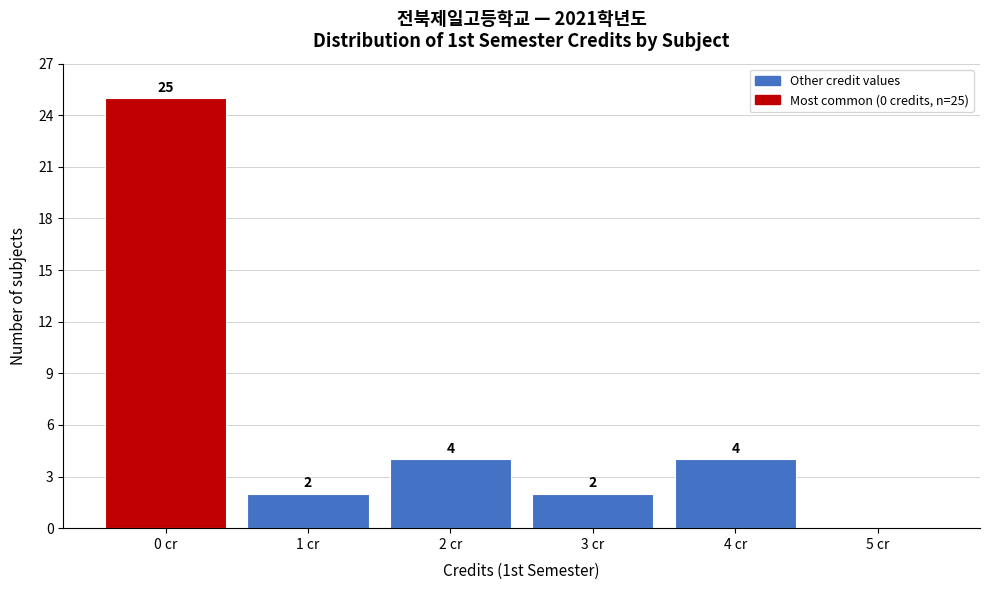

Reading right to left, extract all data points from this chart.

5 cr=0	4 cr=4	3 cr=2	2 cr=4	1 cr=2	0 cr=25